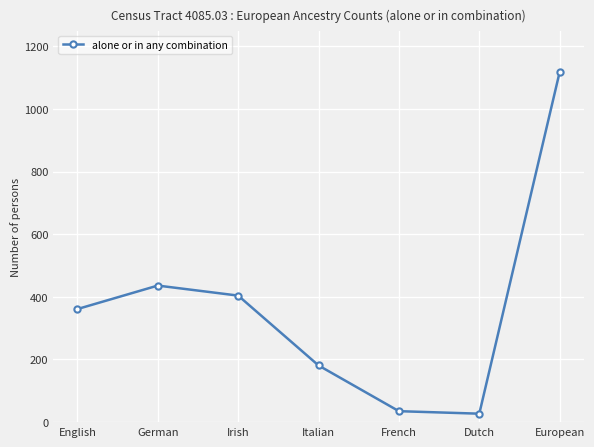

What is the label of the 4th point from the left?

Italian